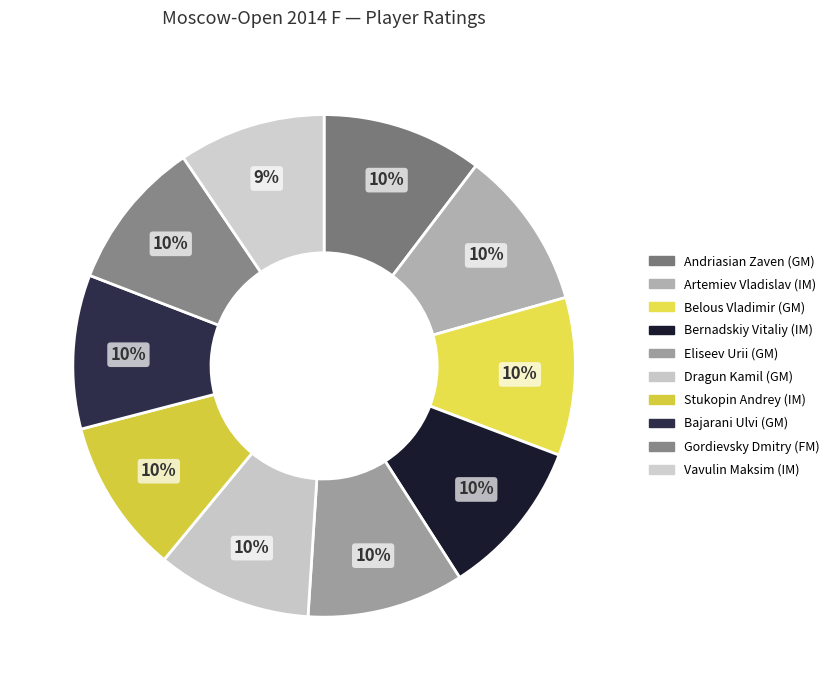

Does Dragun Kamil (GM) account for over 50% of the chart?

No